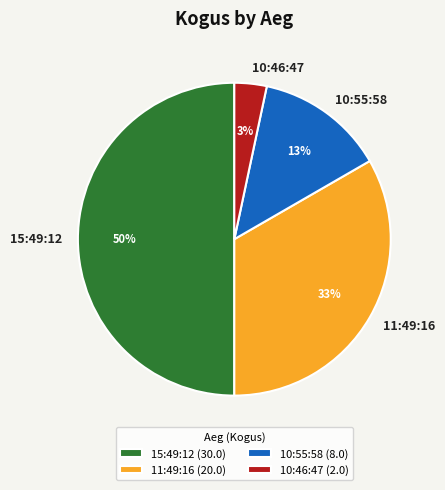

Is 10:46:47 the majority of the pie?

No